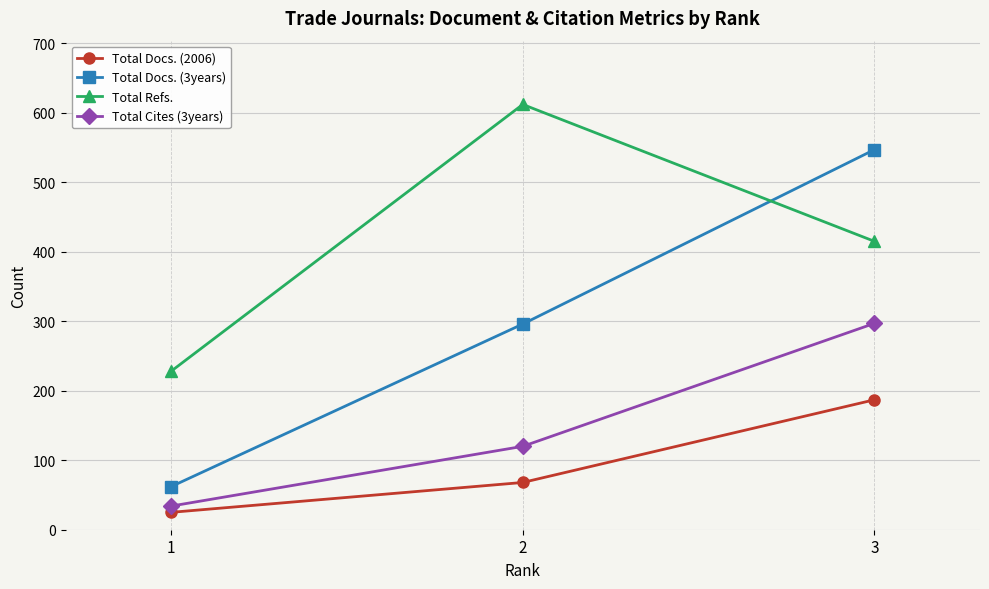

Reading right to left, transcribe all the data shown in this chart.

Total Docs. (2006): 3=187	2=68	1=25
Total Docs. (3years): 3=547	2=296	1=62
Total Refs.: 3=415	2=612	1=228
Total Cites (3years): 3=297	2=120	1=34